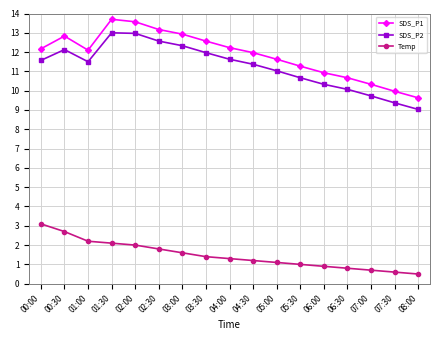

What is the label of the 10th point from the left?

04:30